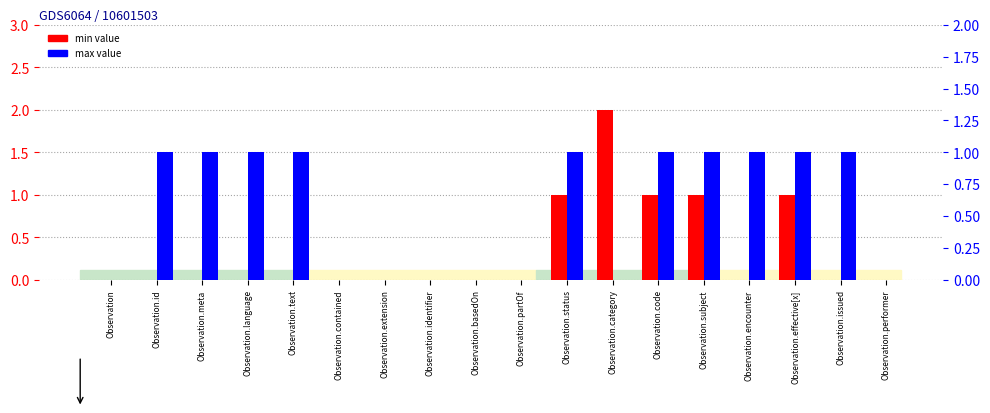

Reading left to right, what are all the values shown in this chart?

min value: 0	0	0	0	0	0	0	0	0	0	1	2	1	1	0	1	0	0
max value: 0	1	1	1	1	0	0	0	0	0	1	0	1	1	1	1	1	0